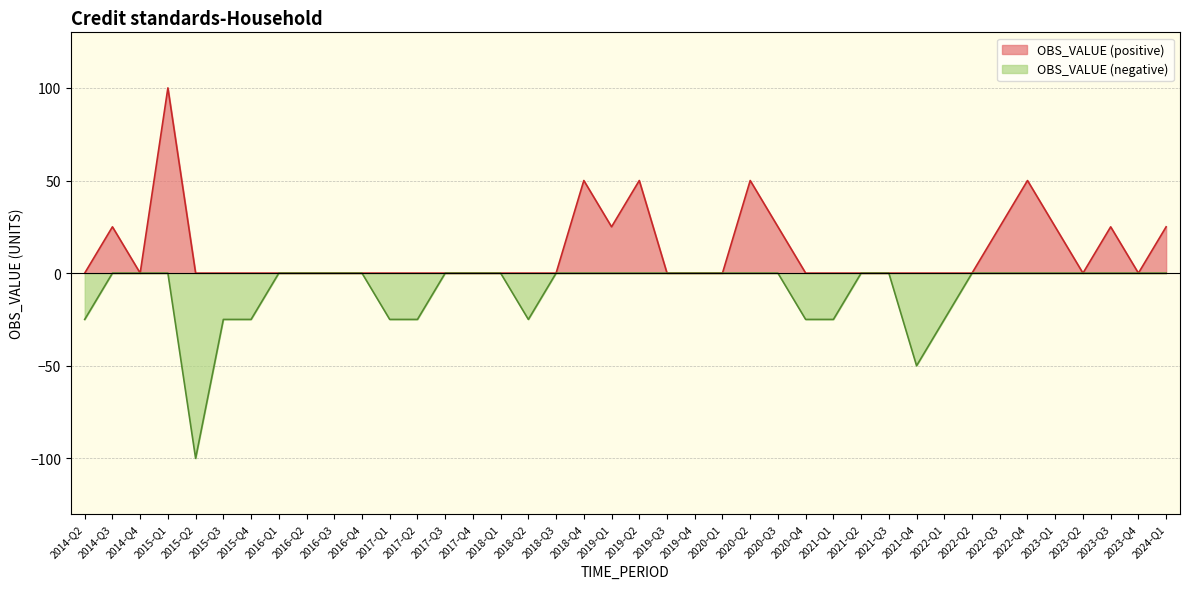

How many values exceed 0?

12